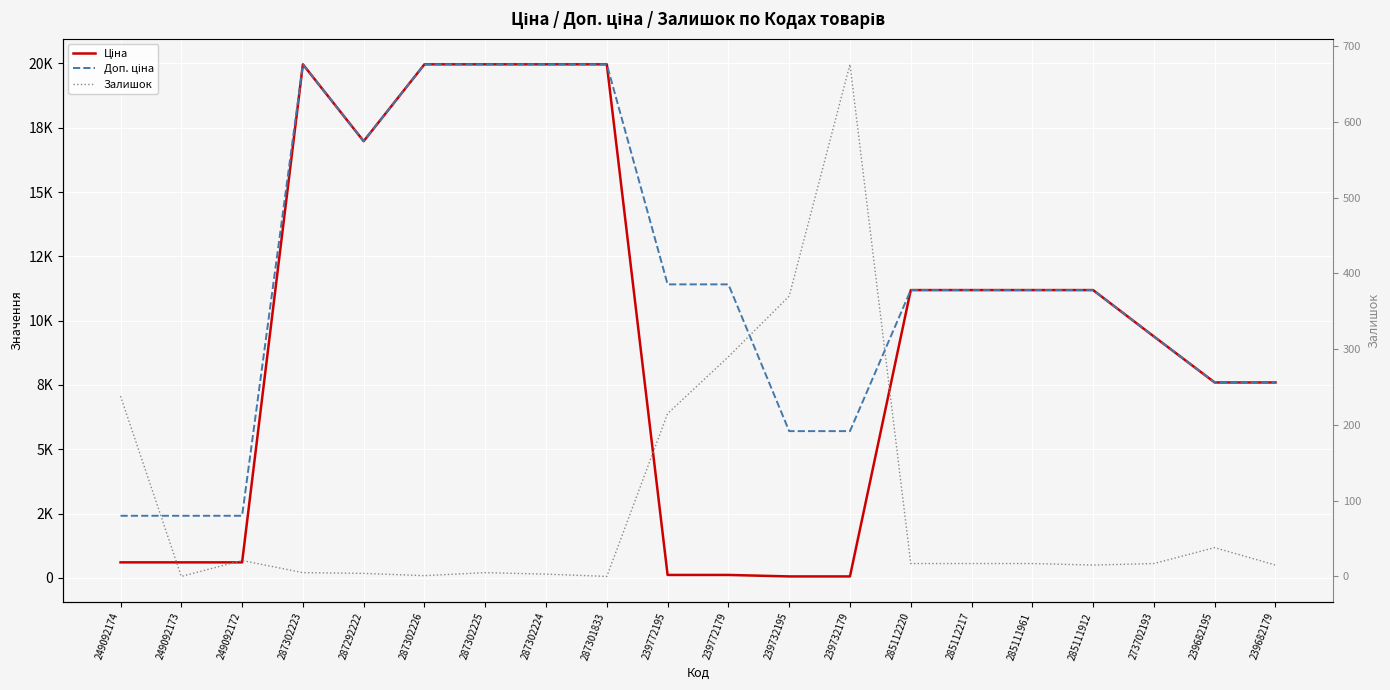

At which category is the sum across all series the highest?

287302223